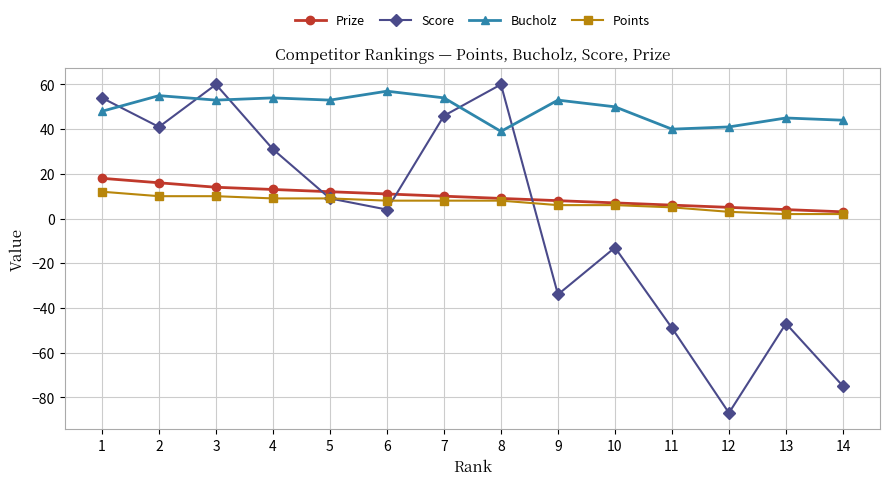

How many times do Bucholz and Score cross each other?

5